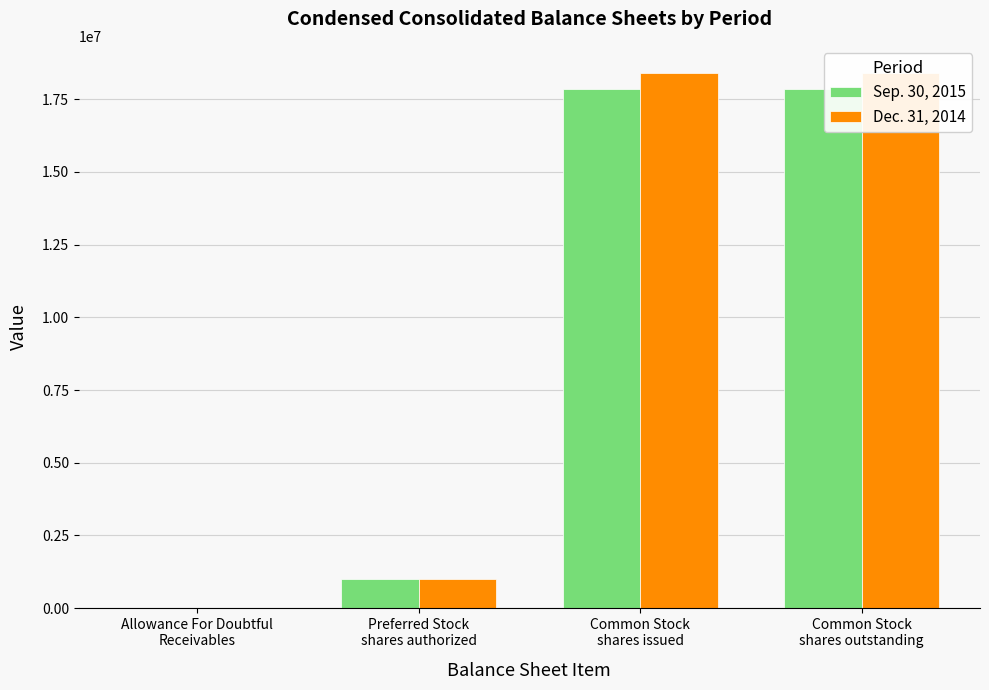

Which series changed the most between Allowance For Doubtful
Receivables and Common Stock
shares outstanding?

Dec. 31, 2014